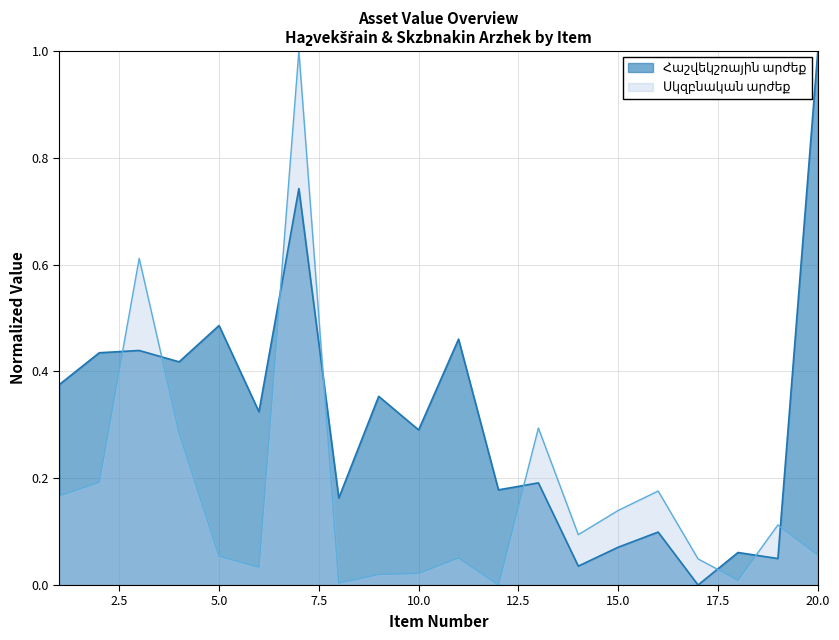

Which label corresponds to the smallest value in the chart?

17